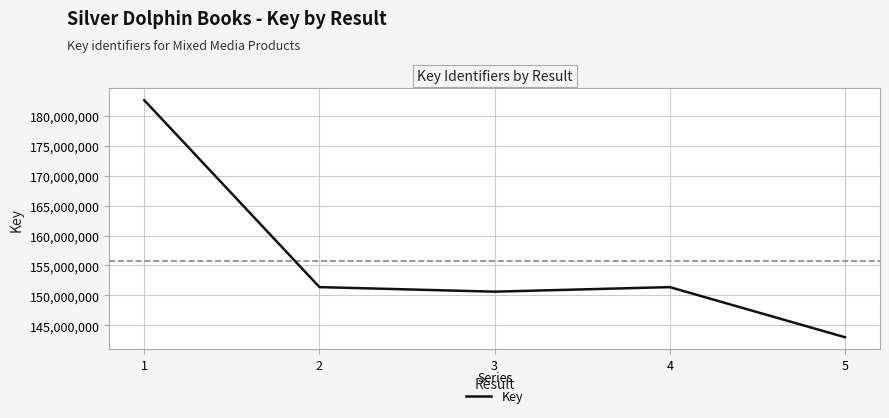

How many categories are shown in the chart?

5